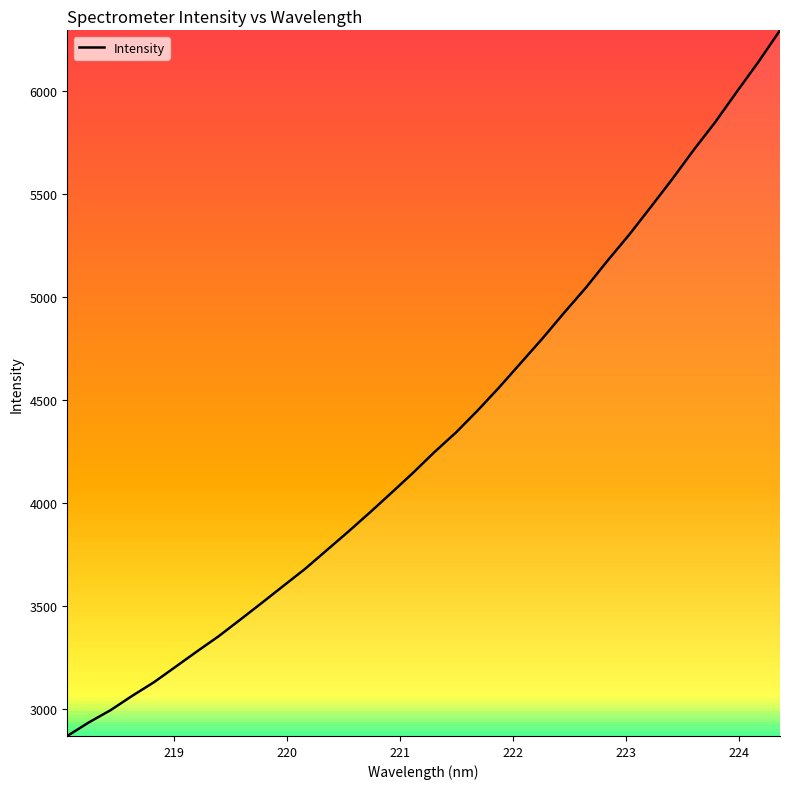

What is the smallest value displayed?

2870.8